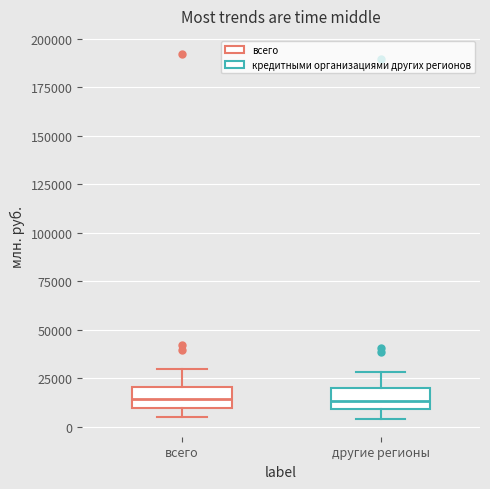

Reading left to right, transcribe this box plot: for each box, give where its median line is, the range the box spans, and where its two whiskers end, as read against the y-axis. The values are not printed on the chart, so give them approximately, as read against the axis.

всего: median 15000, box 10000 to 20000, whiskers 5000 to 30000
другие регионы: median 15000, box 10000 to 20000, whiskers 5000 to 30000